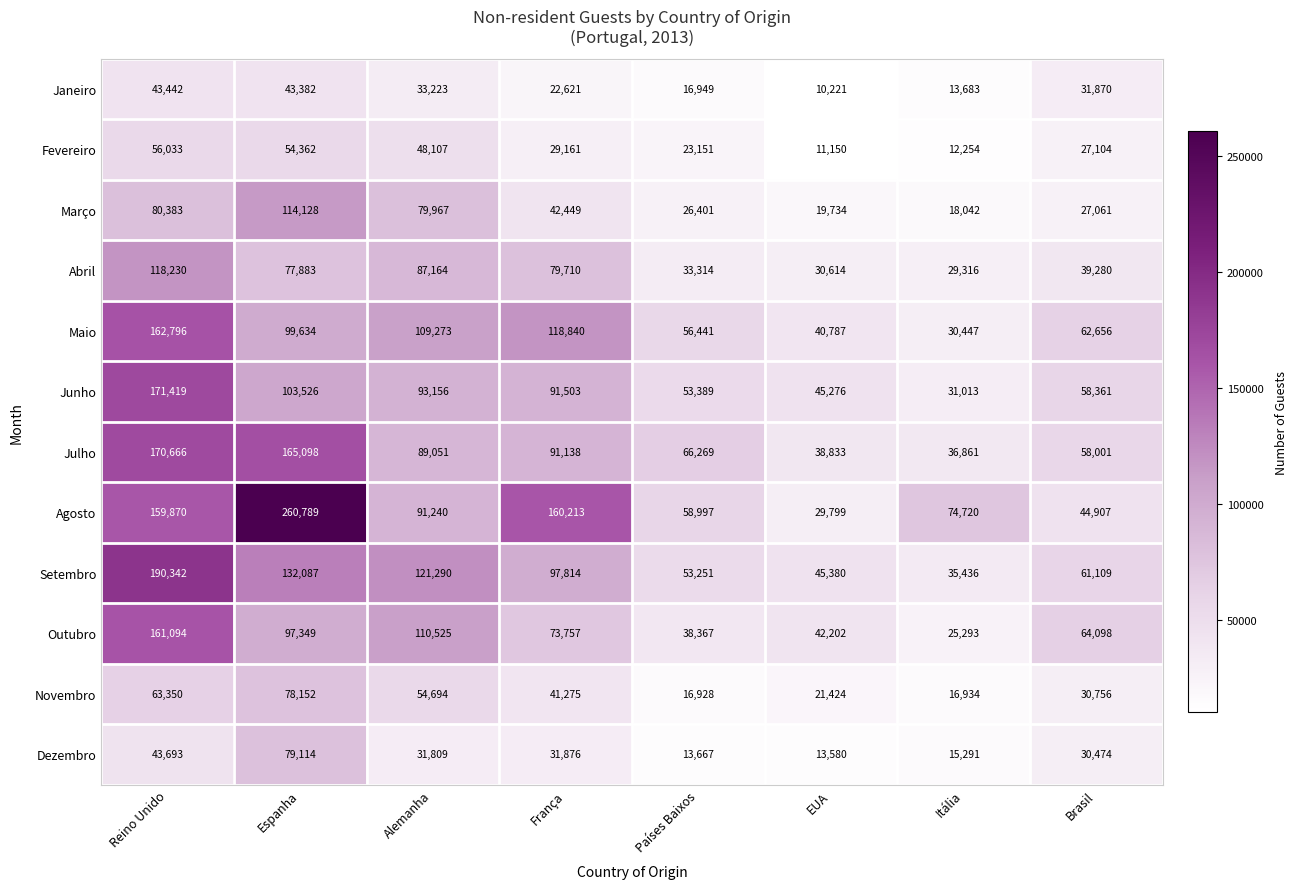

What is the difference between the maximum and second lowest values in the Dezembro series?

65447